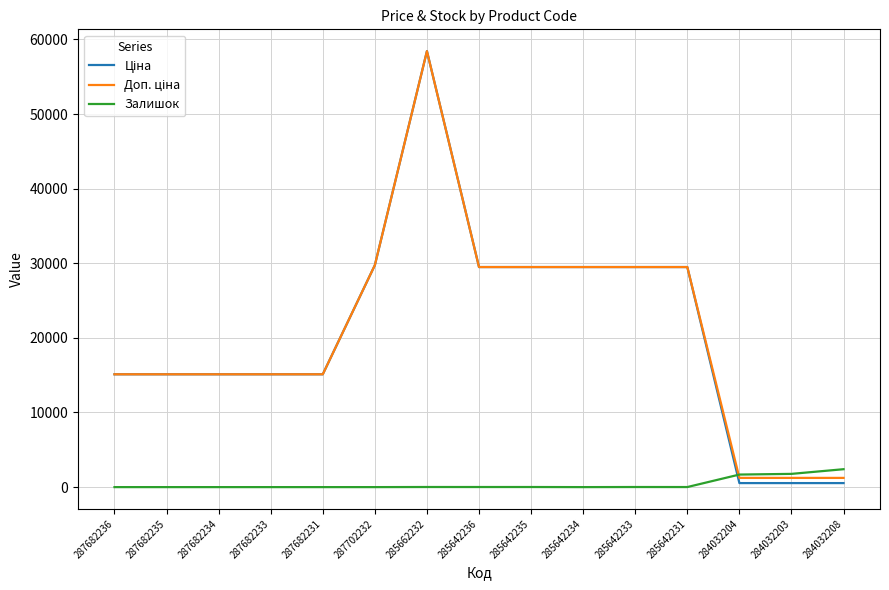

How many distinct data groups are displayed?

3